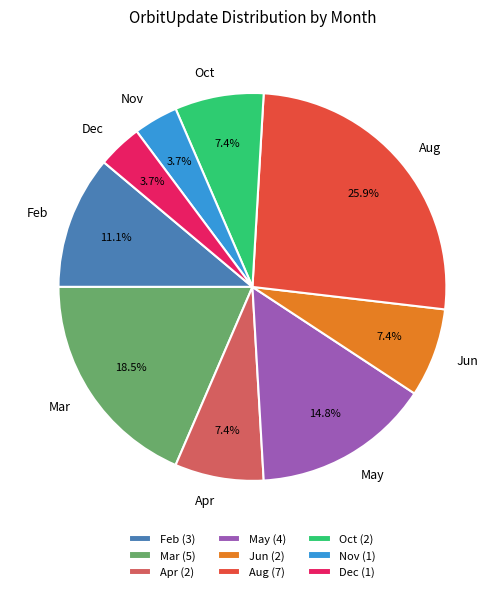

Between Apr and Dec, which is larger?

Apr